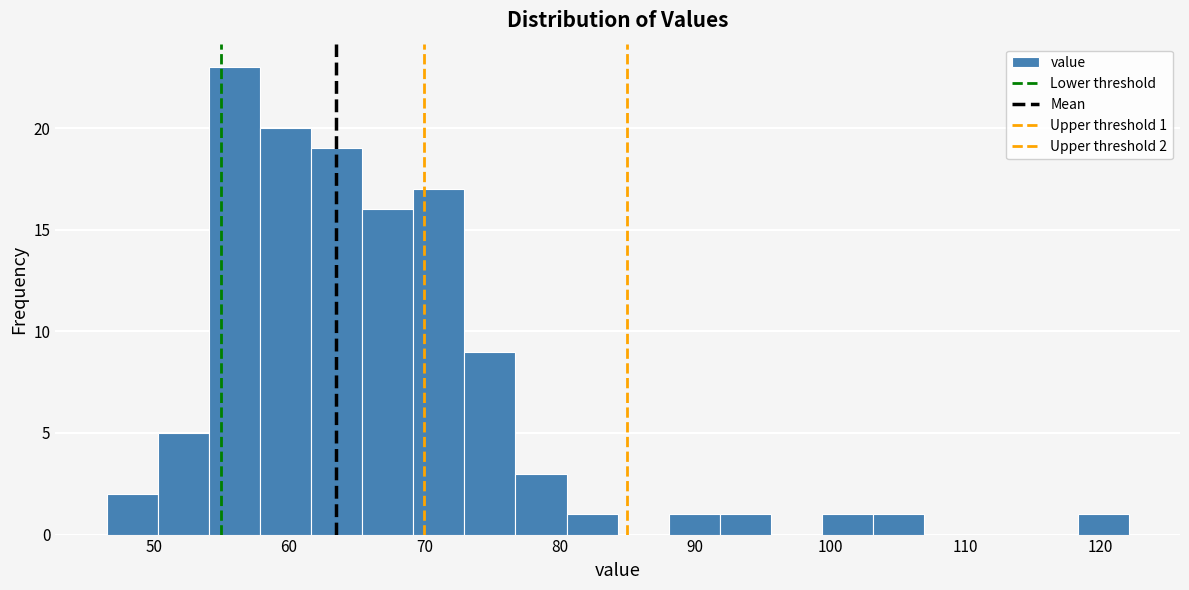

Read against the x-axis, roughly where is the centre of the tallest bar?

56